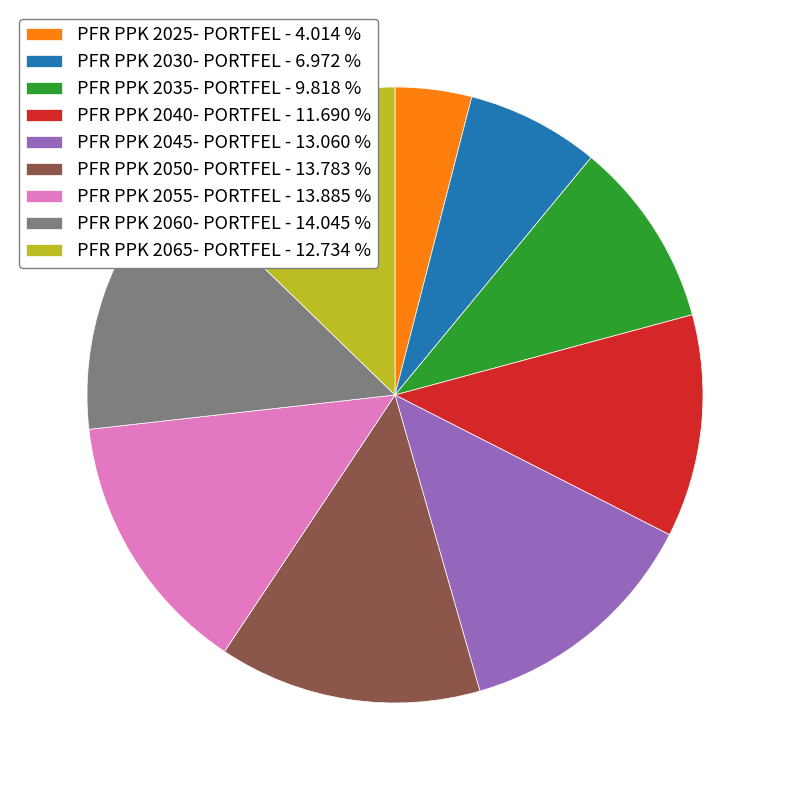

Do PFR PPK 2045- PORTFEL - 13.060 % and PFR PPK 2060- PORTFEL - 14.045 % together represent more than half of the pie?

No